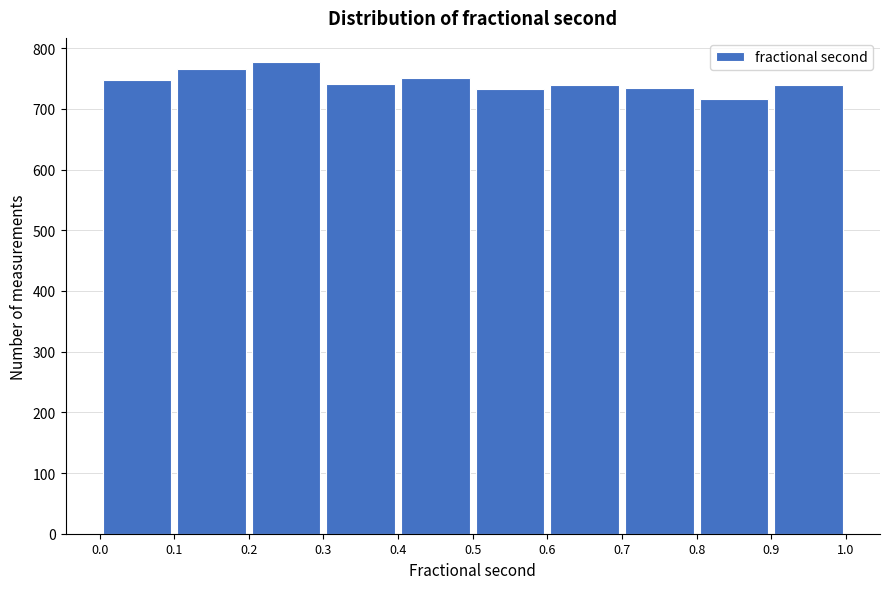

Reading left to right, transcribe this chart: for each bar, give the range it covers on the x-axis and its height. The values are not printed on the chart, so give them approximately, as read against the axis.

0.0 to 0.1: 750
0.1 to 0.2: 770
0.2 to 0.3: 780
0.3 to 0.4: 740
0.4 to 0.5: 750
0.5 to 0.6: 730
0.6 to 0.7: 740
0.7 to 0.8: 730
0.8 to 0.9: 720
0.9 to 1.0: 740